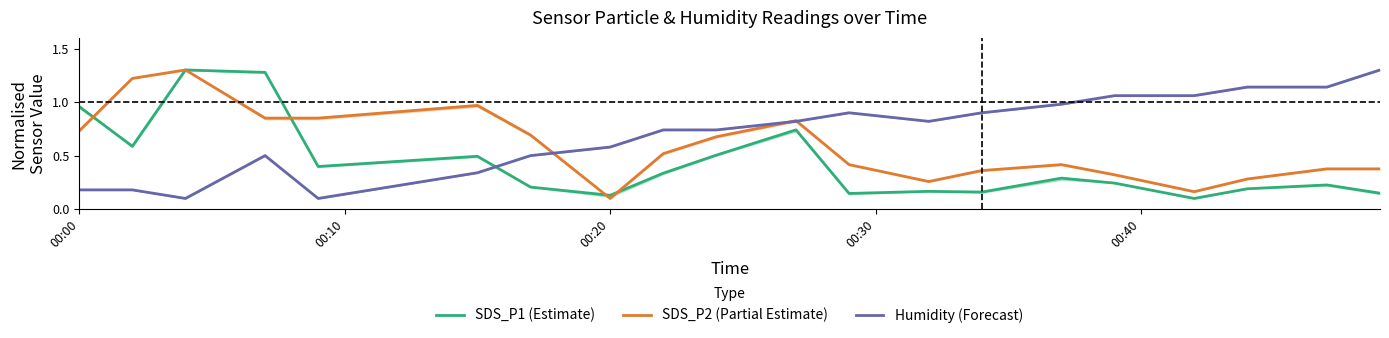

Which category has the lowest value in the SDS_P2 (Partial Estimate) series?

00:20